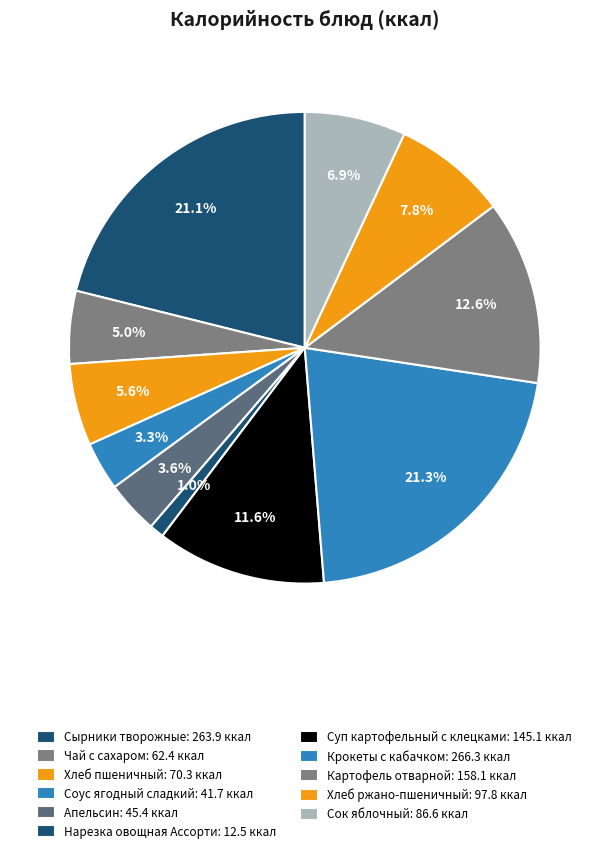

To the nearest percent, what is the combined percentage of Чай с сахаром and Суп картофельный с клецками?

17%